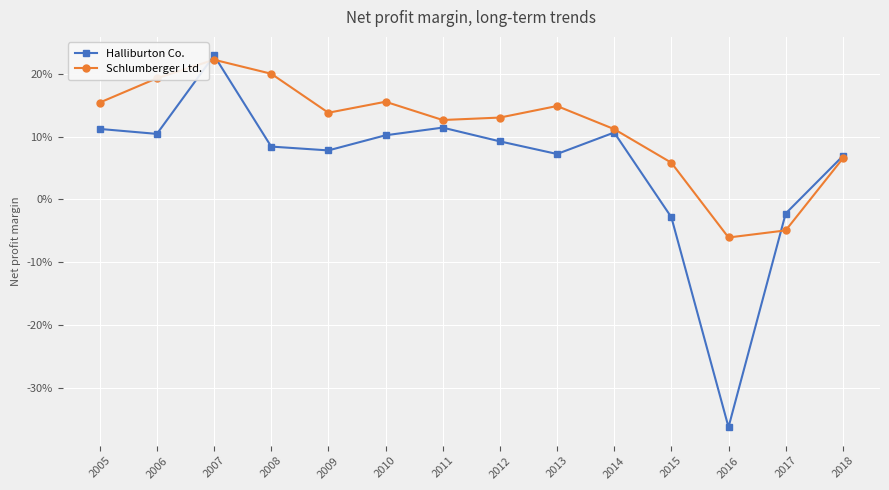

After their last crossing, which series has the higher values: Halliburton Co. or Schlumberger Ltd.?

Halliburton Co.